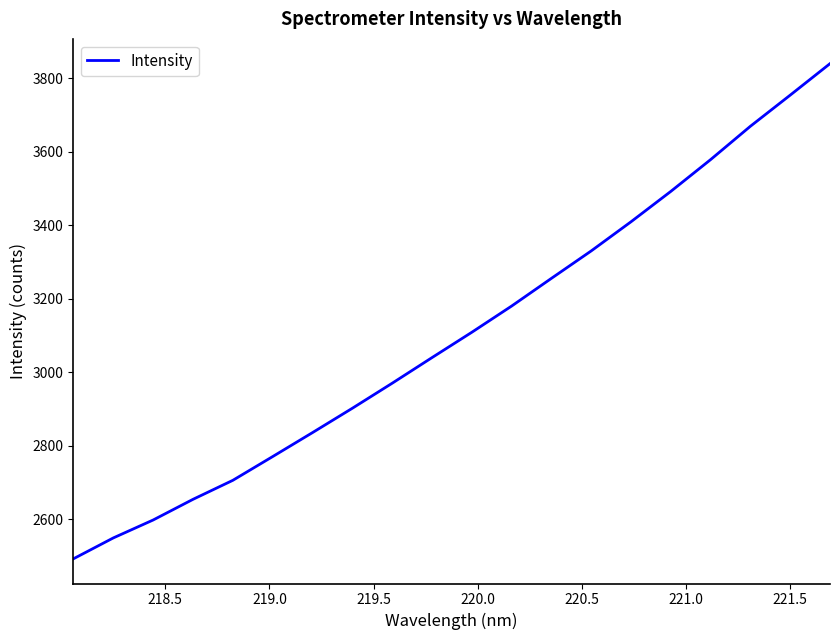

What is the difference between the maximum and minimum values?

1346.4